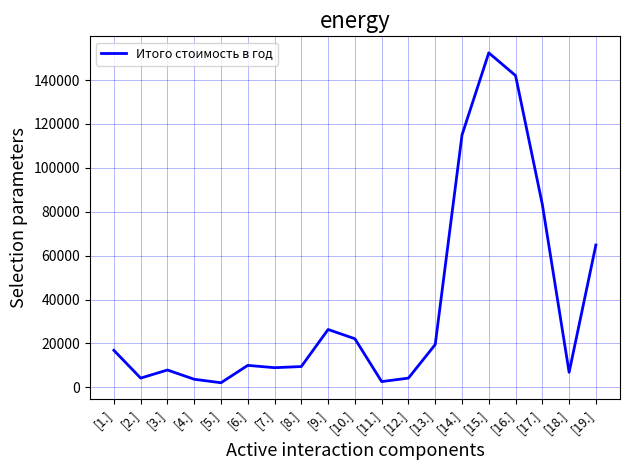

Where is the data nearest to the value 77265?

[17.]